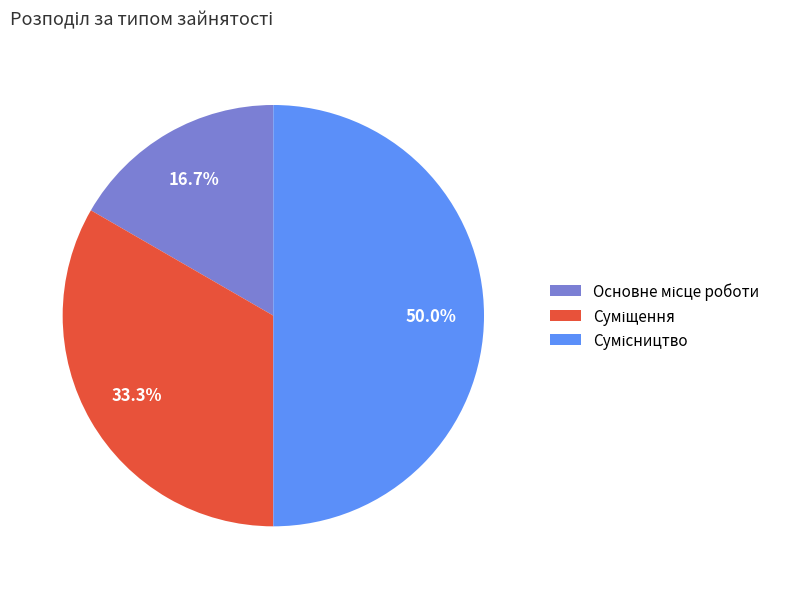

Does Сумісництво represent more than half of the total?

No